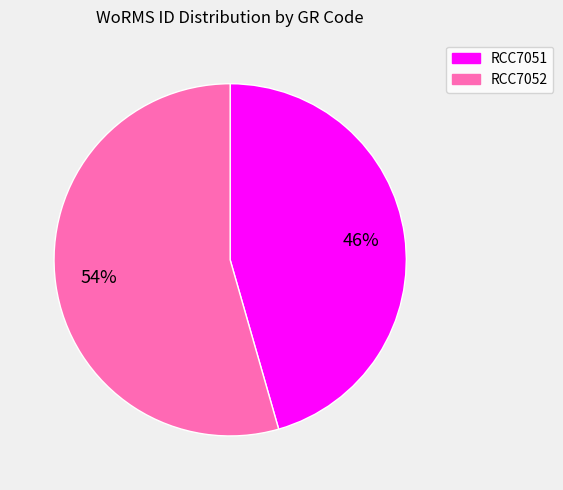

True or false: RCC7051 accounts for 46% of the total.

True